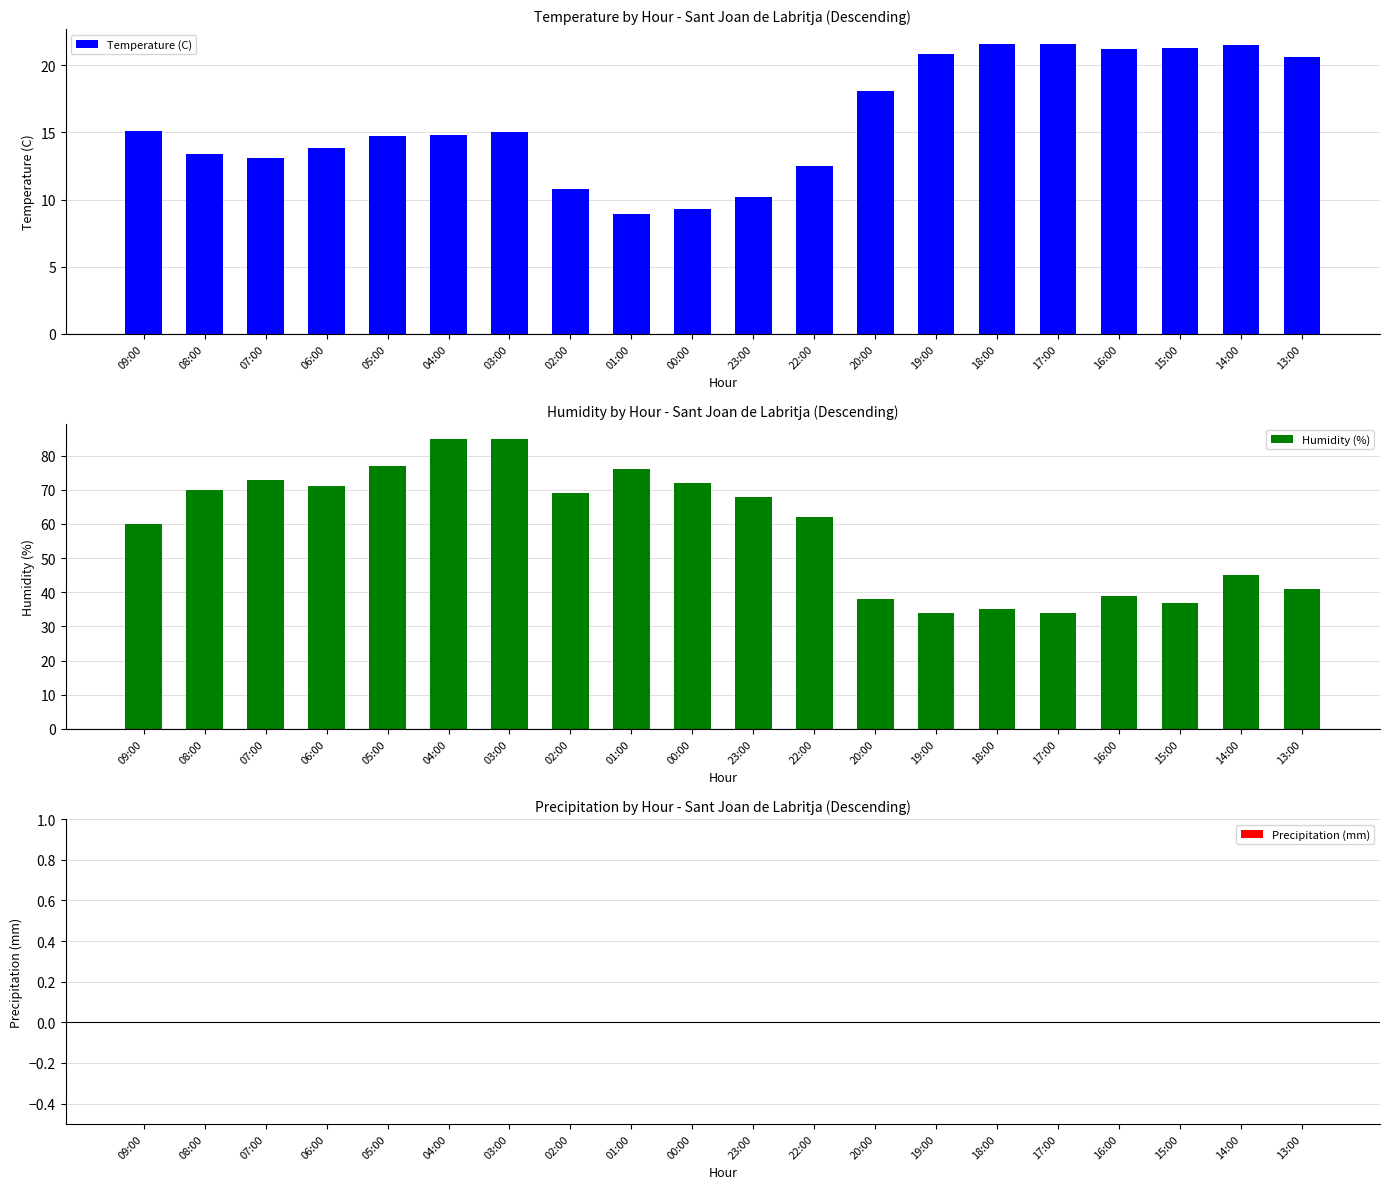

How many categories are shown in the chart?

20